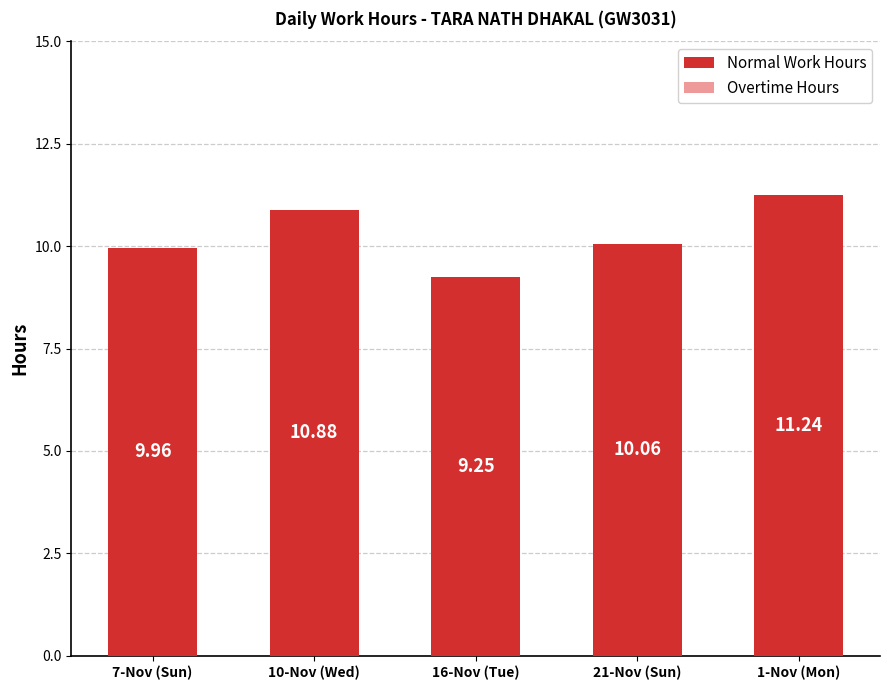

What is the sum of the values at 16-Nov (Tue) and 7-Nov (Sun)?

19.2